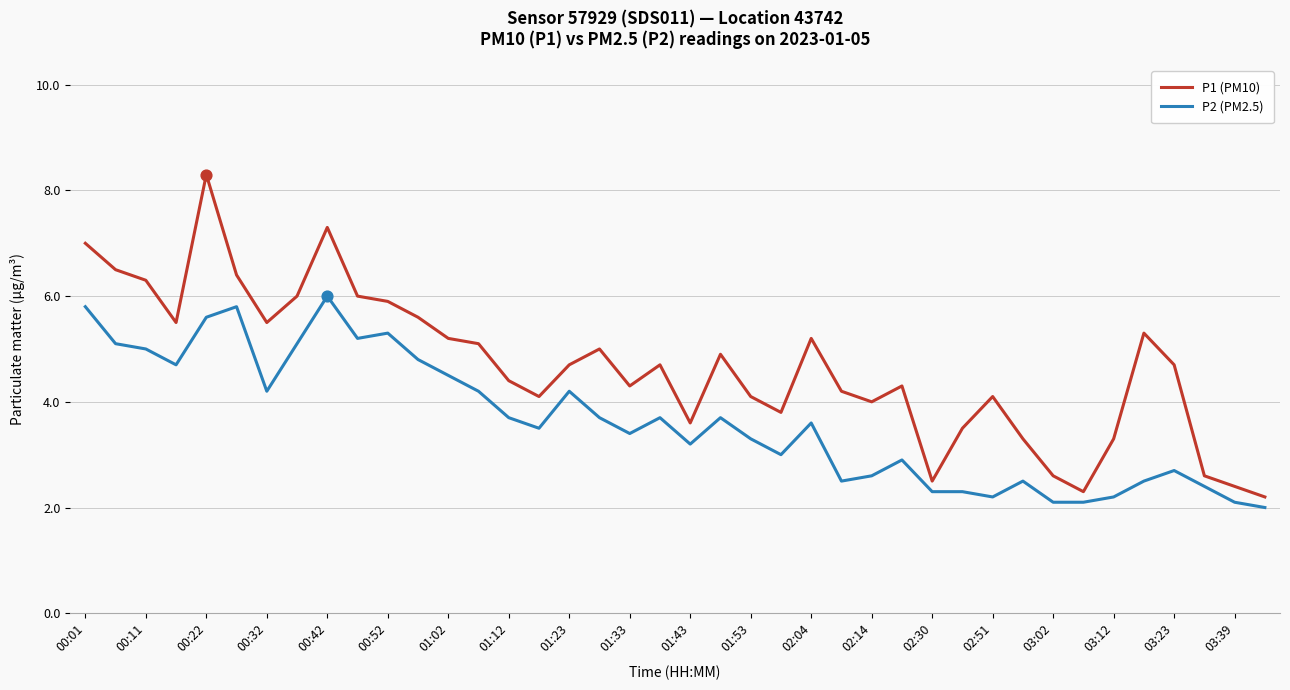

Which series has the largest total across all categories?

P1 (PM10)